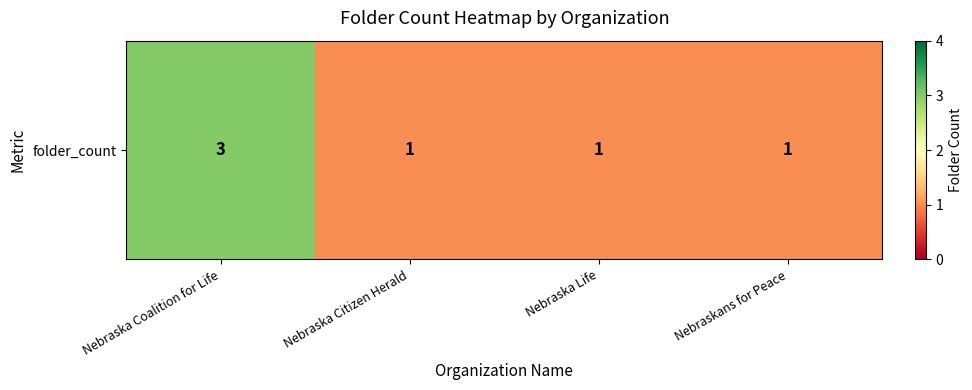

What is the difference between the maximum and minimum values?

2